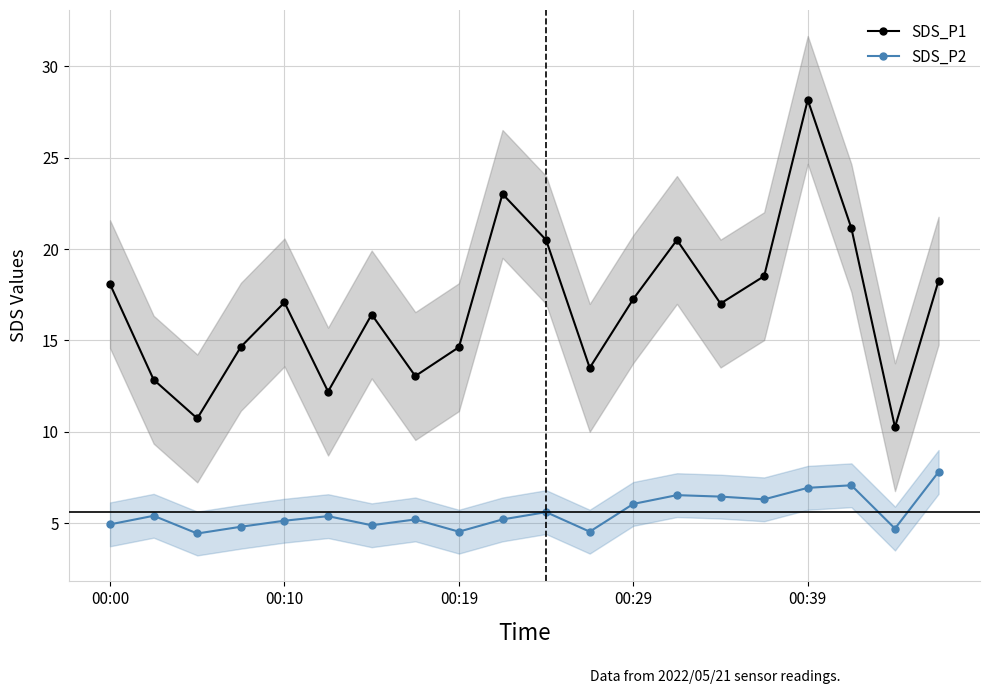

What is the approximate value of SDS_P1 at 00:19?

14.6